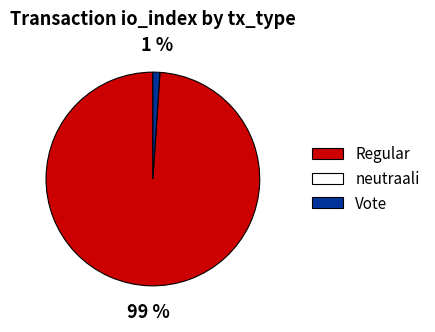

To the nearest percent, what is the average slice percentage?

50%